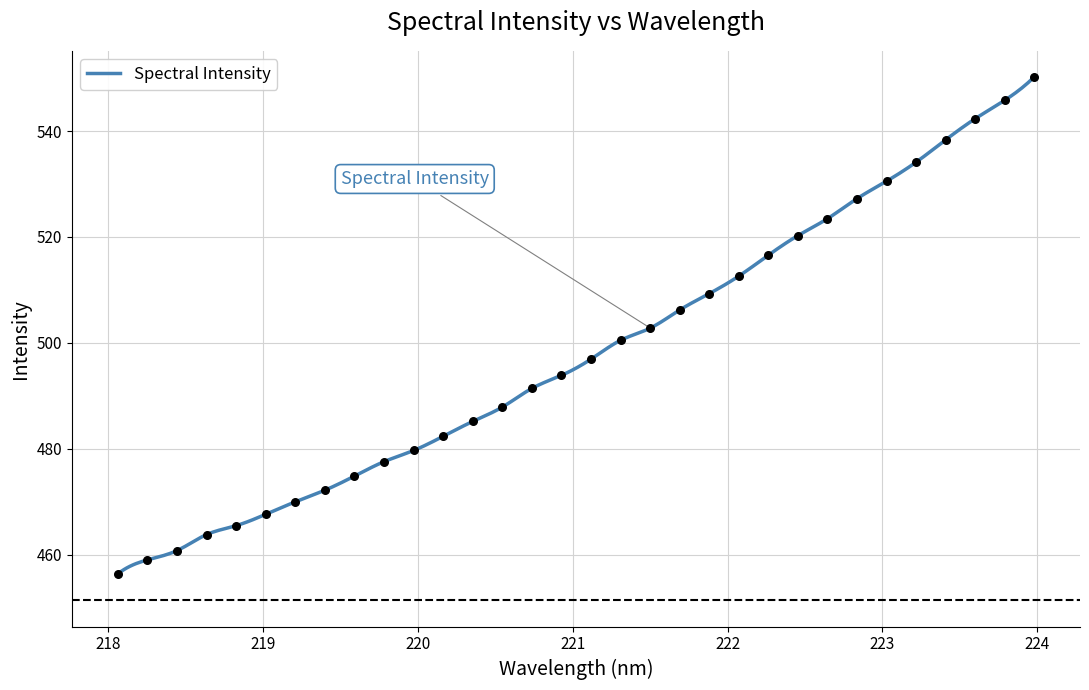

What is the change in value from 223.7895 to 223.9802?

+4.4